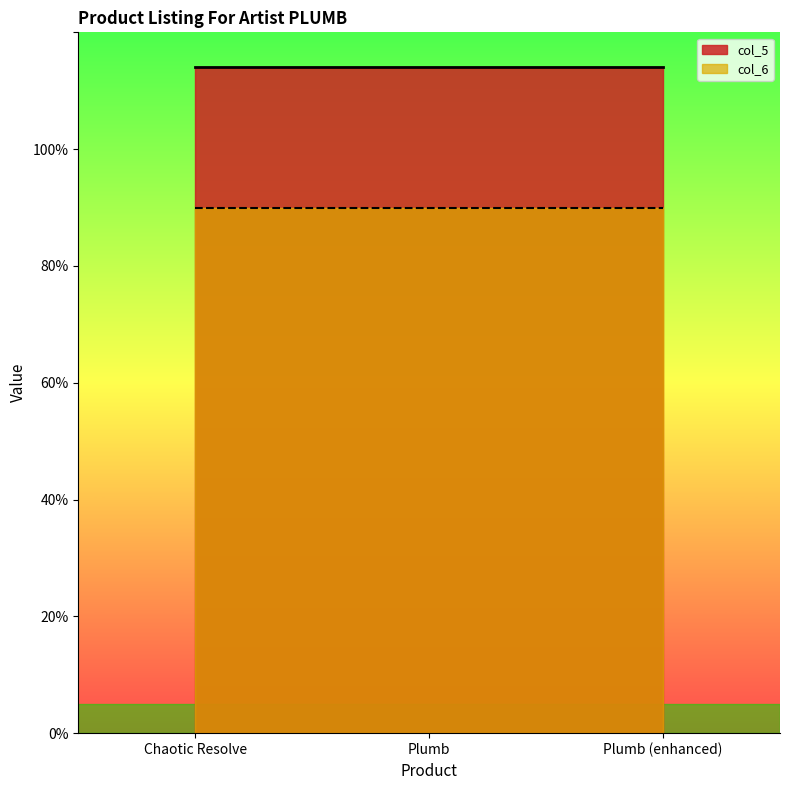

At Plumb, list the series in order from smallest to largest.

col_6, col_5